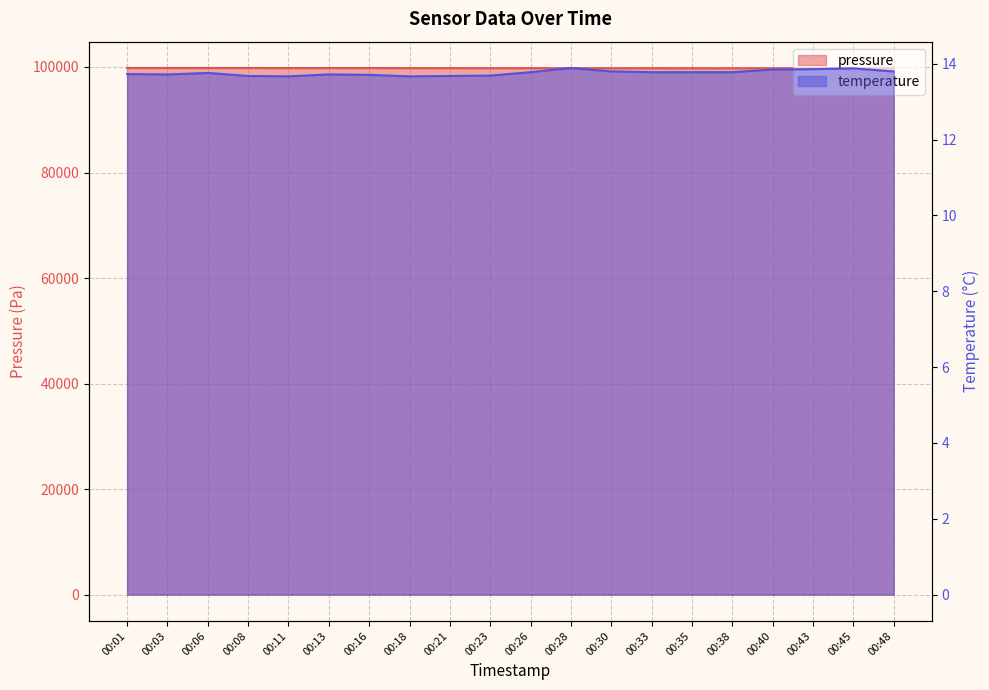

What is the sum of the pressure values at 00:11 and 00:48?

199532.9